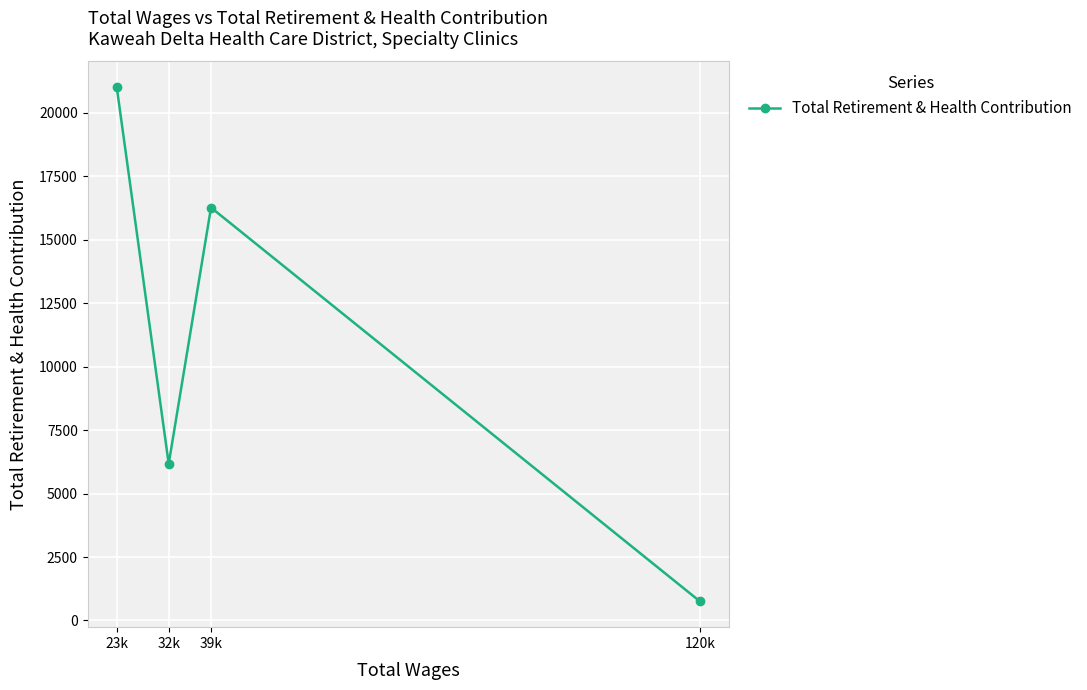

At which category does the chart reach its peak across all series?

23k